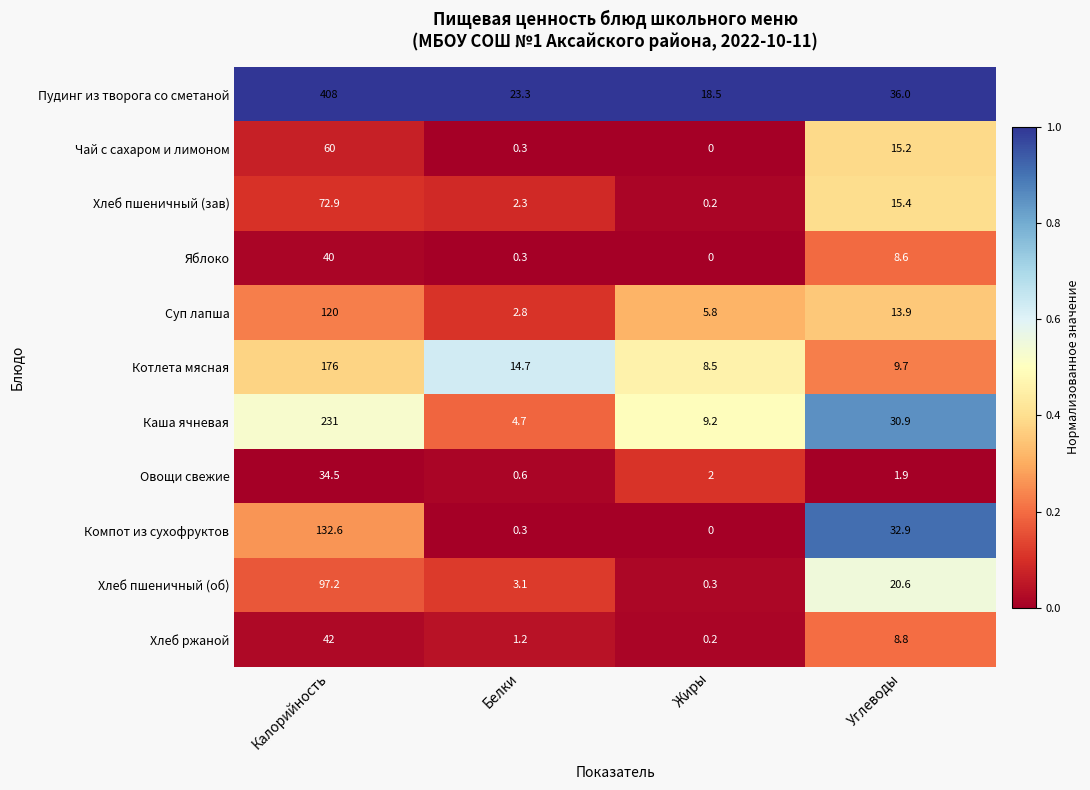

The value of Хлеб пшеничный (зав) at Белки is 3.1. True or false?

False